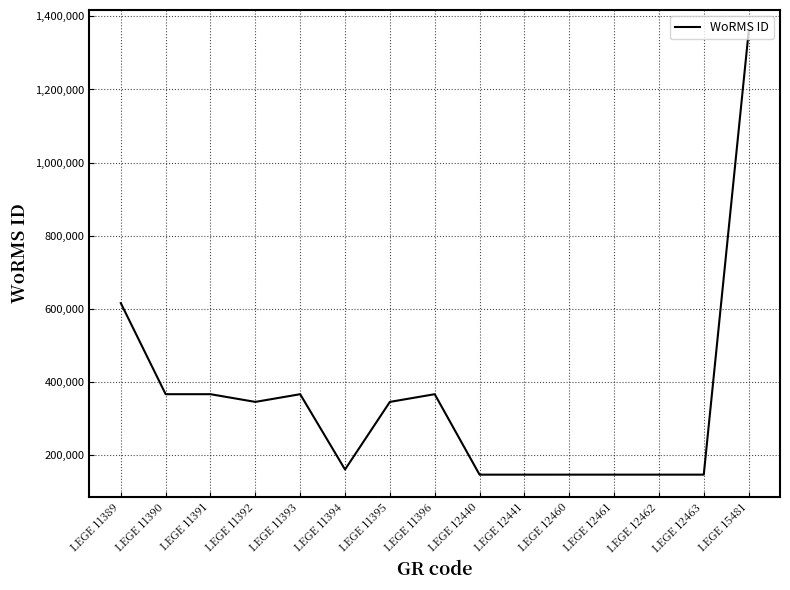

Where is the data nearest to the value 751719?

LEGE 11389